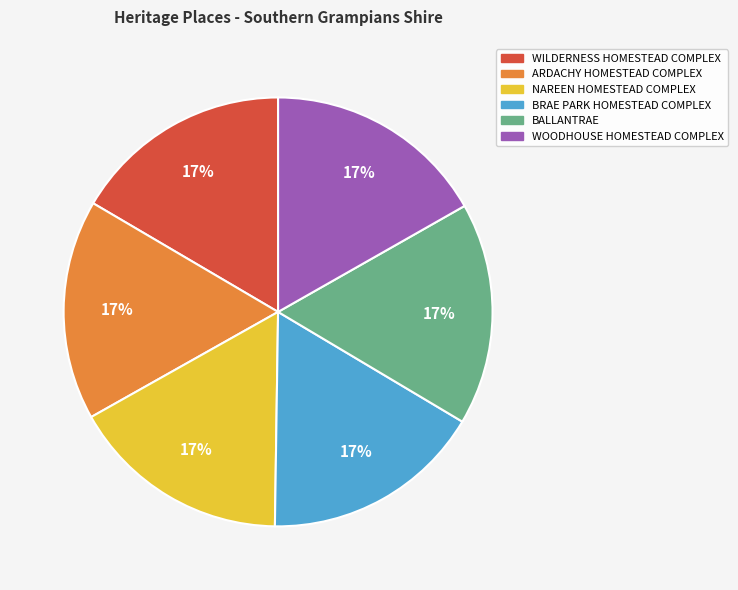

Does ARDACHY HOMESTEAD COMPLEX account for over 50% of the chart?

No